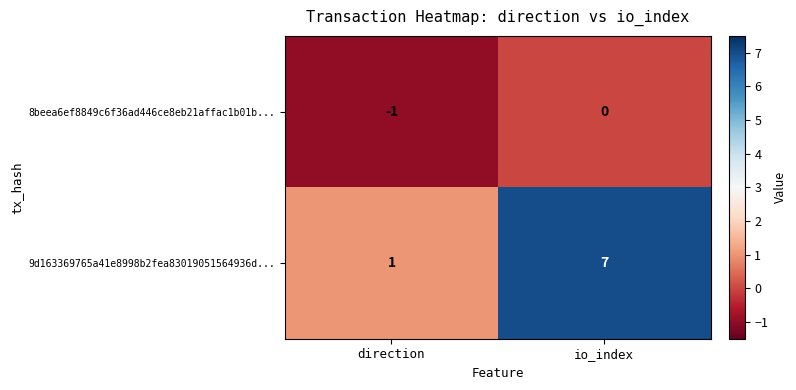

Rank the series by their average value, from lowest to highest.

8beea6ef8849c6f36ad446ce8eb21affac1b01b..., 9d163369765a41e8998b2fea83019051564936d...